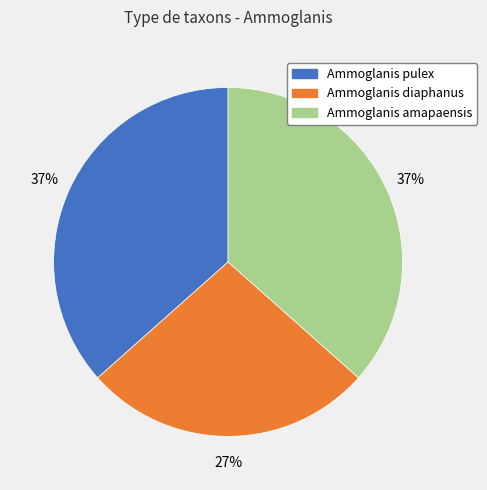

To the nearest percent, what is the average slice percentage?

33%